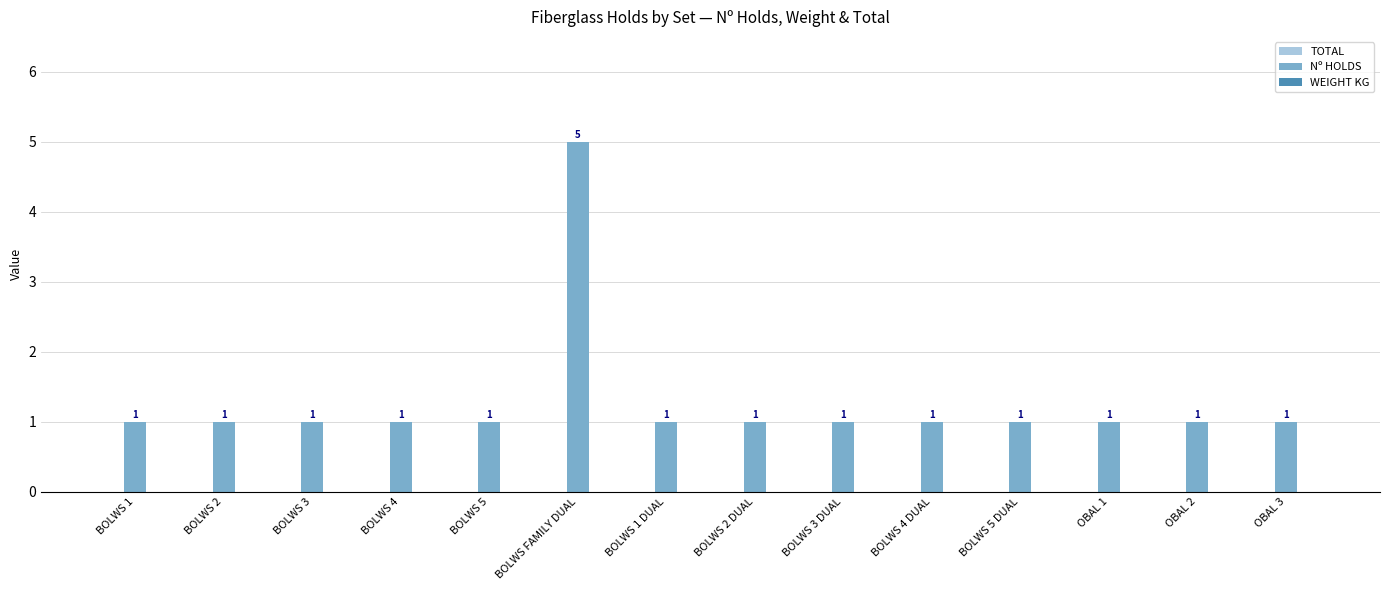

Reading right to left, list all the values displayed in this chart.

OBAL 3=1	OBAL 2=1	OBAL 1=1	BOLWS 5 DUAL=1	BOLWS 4 DUAL=1	BOLWS 3 DUAL=1	BOLWS 2 DUAL=1	BOLWS 1 DUAL=1	BOLWS FAMILY DUAL=5	BOLWS 5=1	BOLWS 4=1	BOLWS 3=1	BOLWS 2=1	BOLWS 1=1